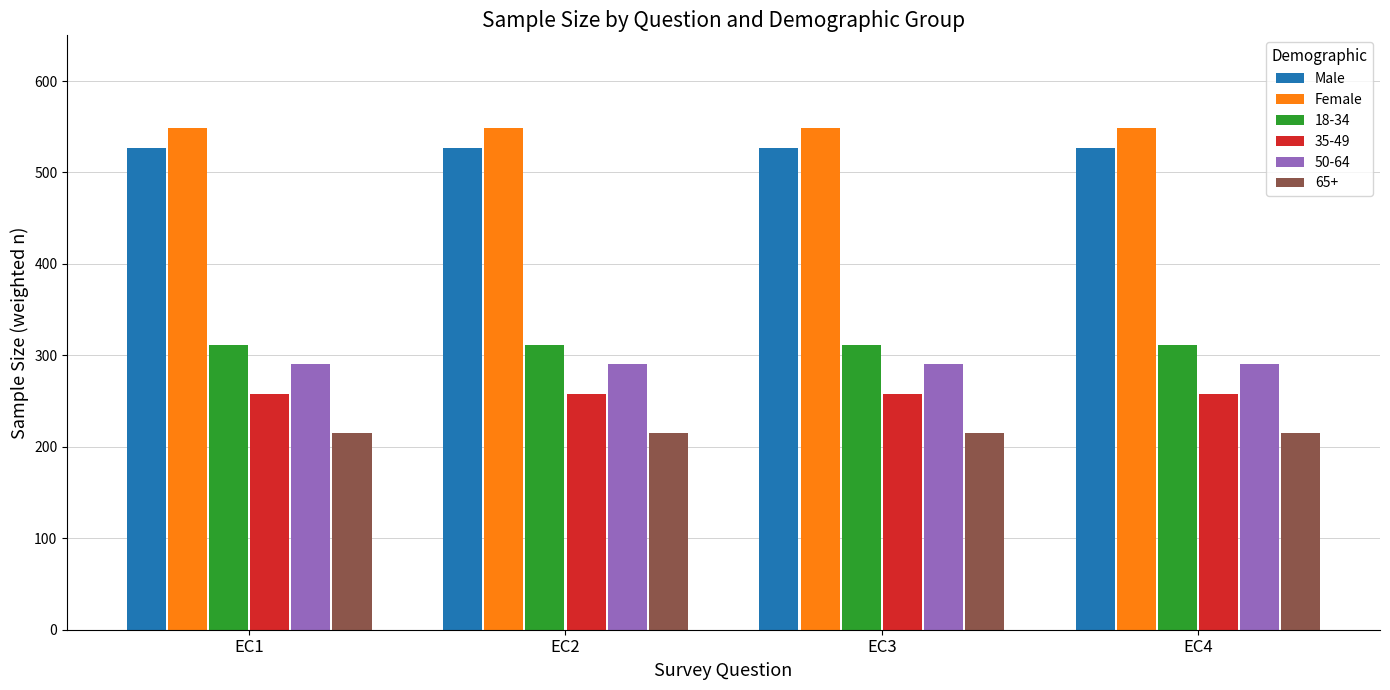

What is the sum of the Male values at EC2 and EC4?

1052.8